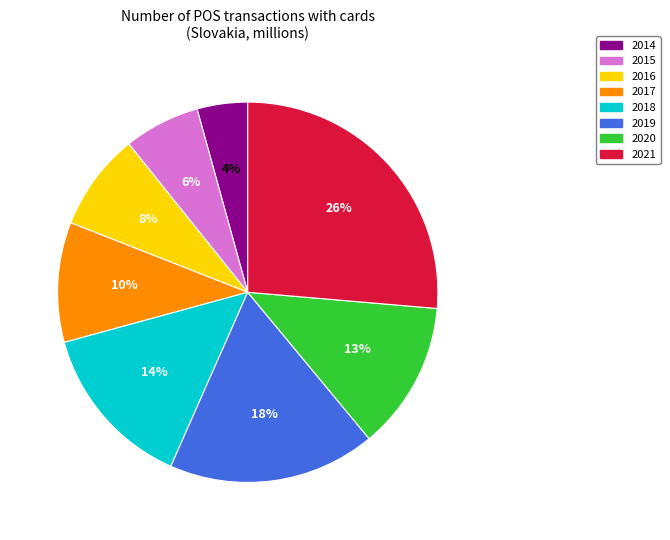

Between 2017 and 2014, which is larger?

2017